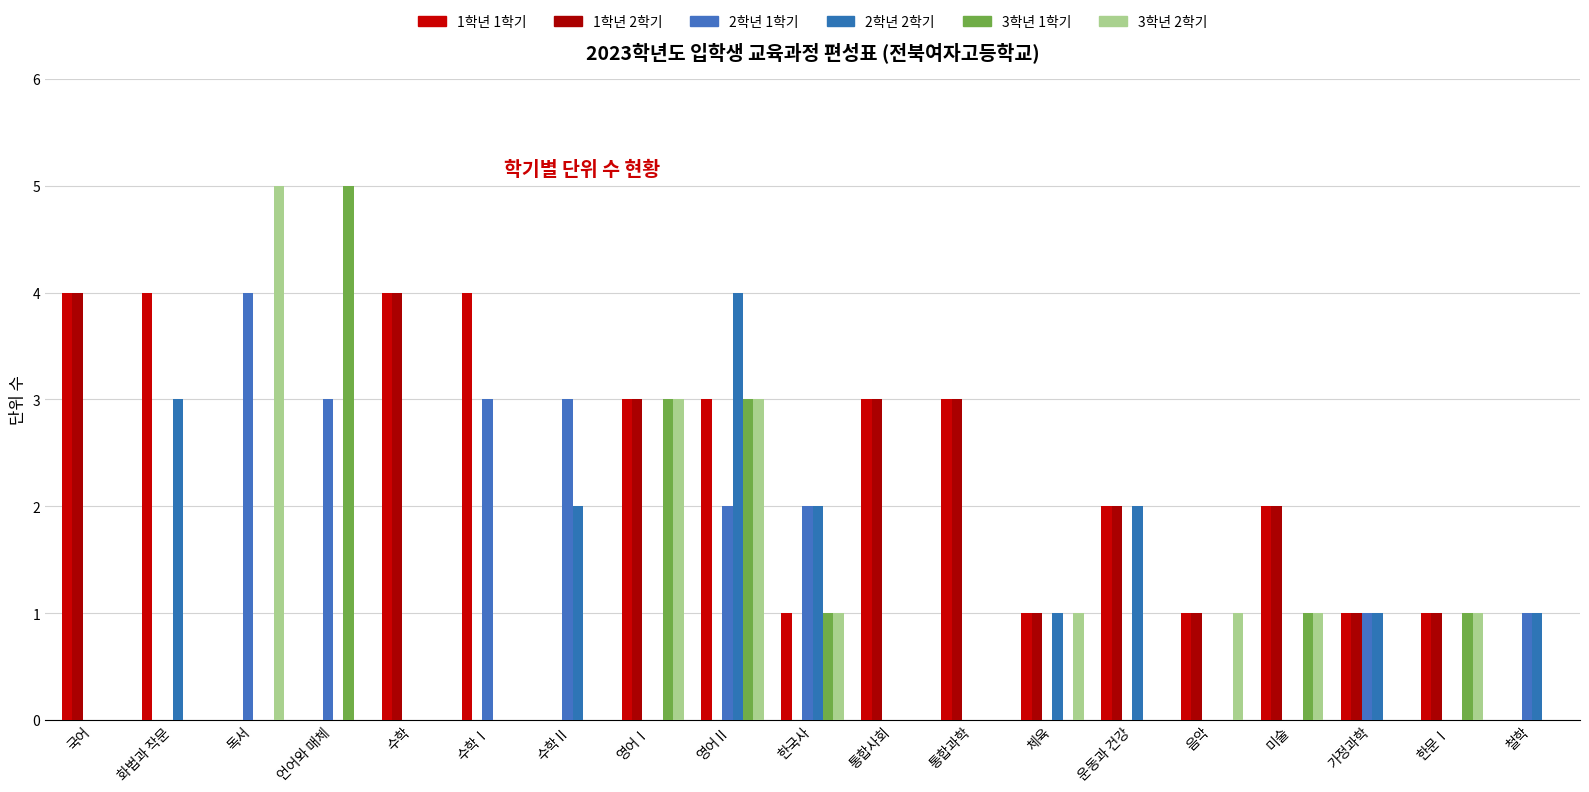

At how many categories does at least one series exceed 4?

2